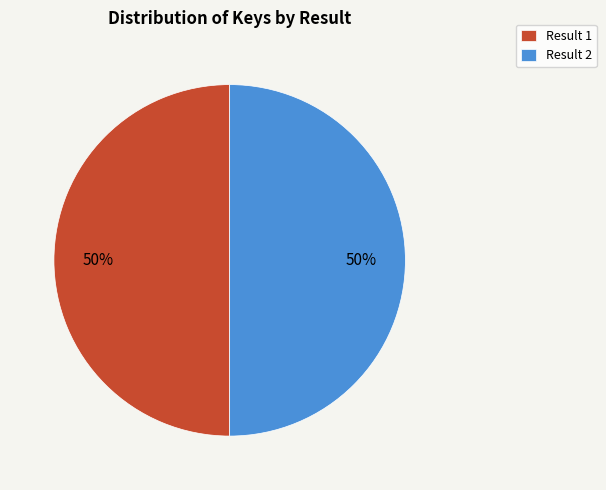

What is the ratio of the value at Result 2 to the value at Result 1?

1.0